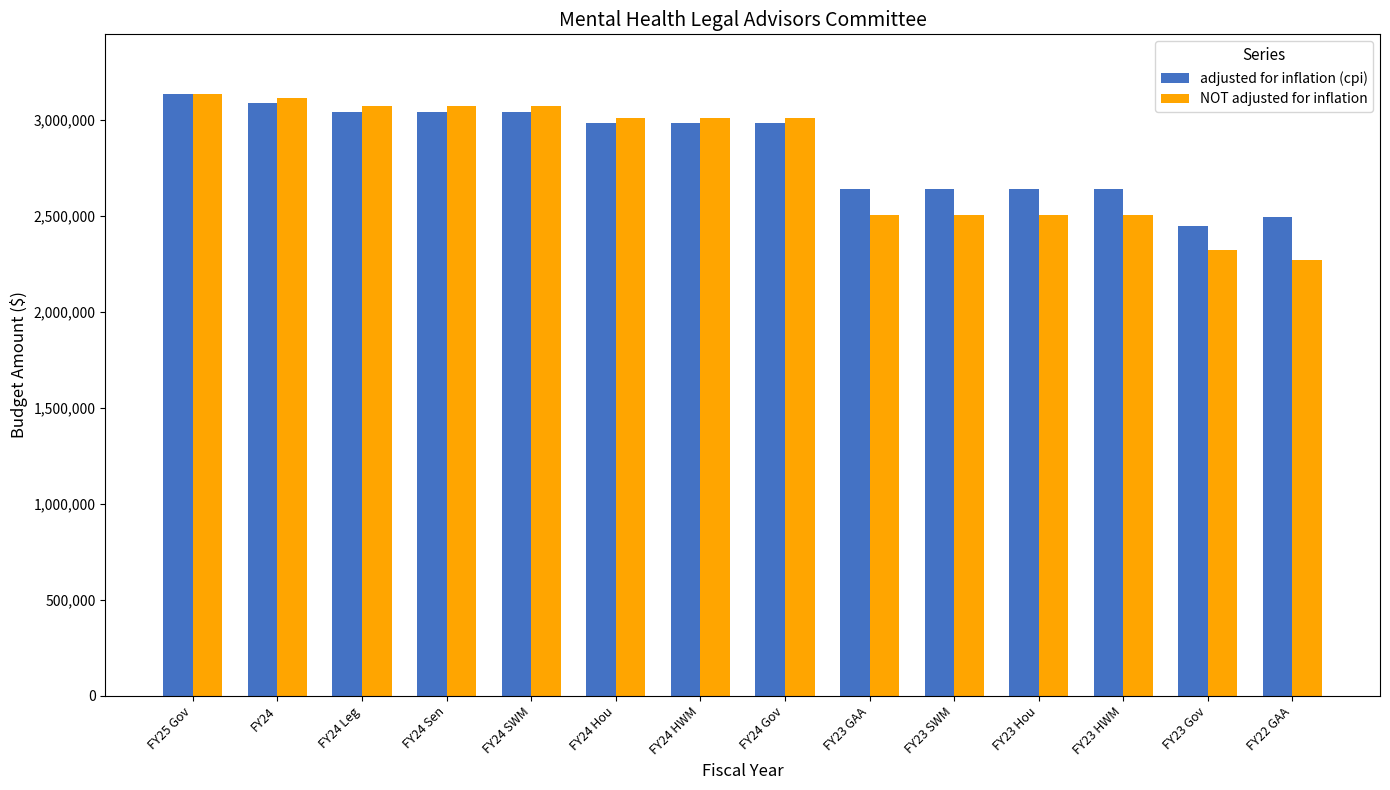

What is the greatest value displayed?

3132656